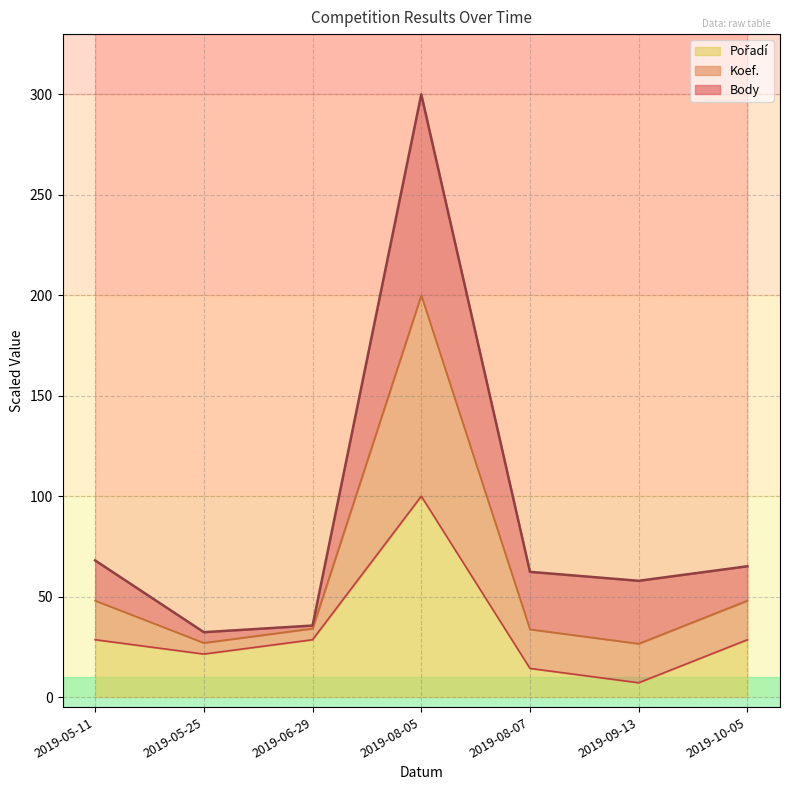

How many interior local peaks does the Koef. series have?

1